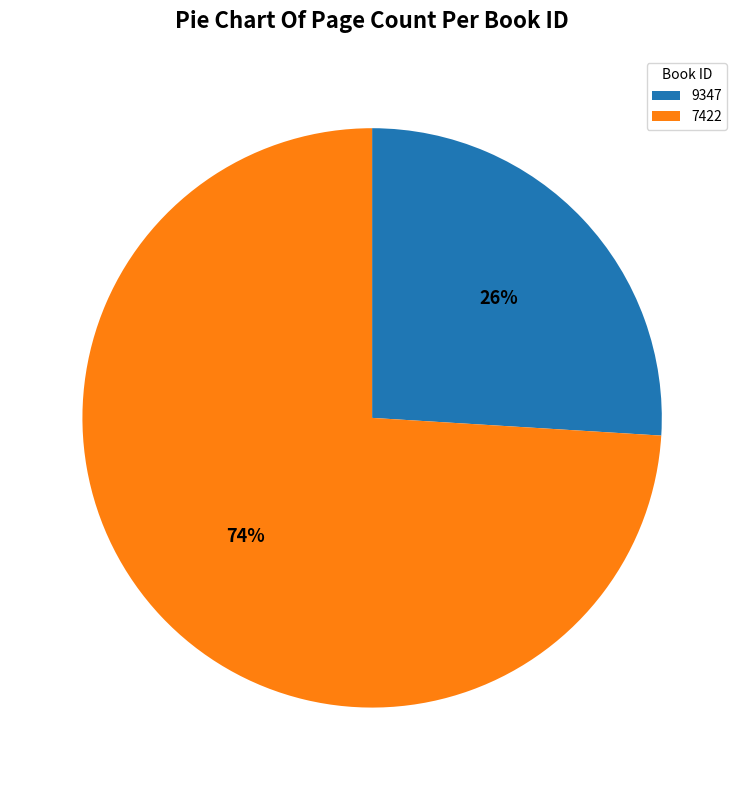

How many slices are in this pie chart?

2